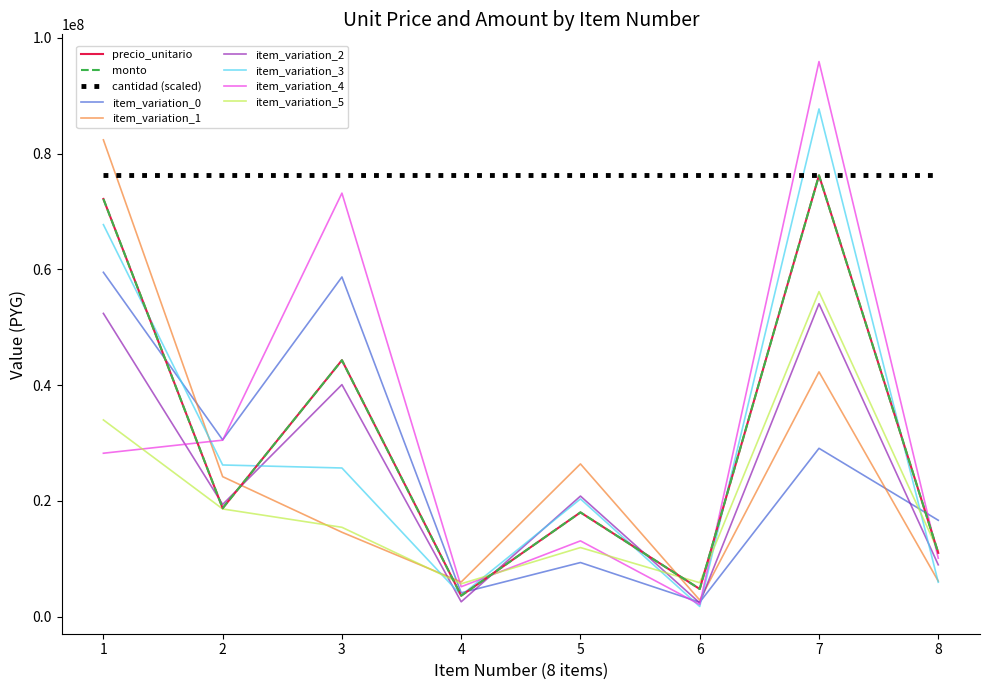

Reading right to left, transcribe all the data shown in this chart.

precio_unitario: 11000000	76250000	4760000	18000000	3600000	44300000	18720000	72170000
monto: 11000000	76250000	4760000	18000000	3600000	44300000	18720000	72170000